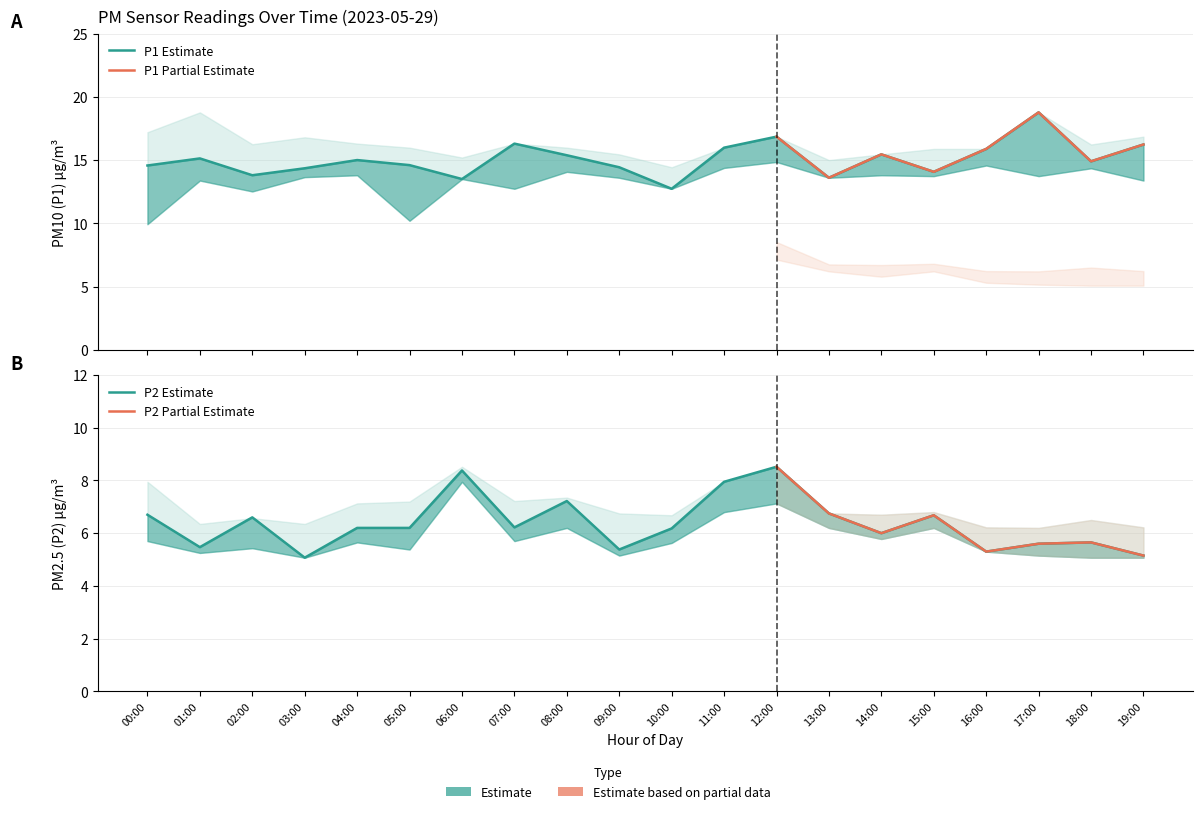

Which series has the largest range (max minus min)?

P1